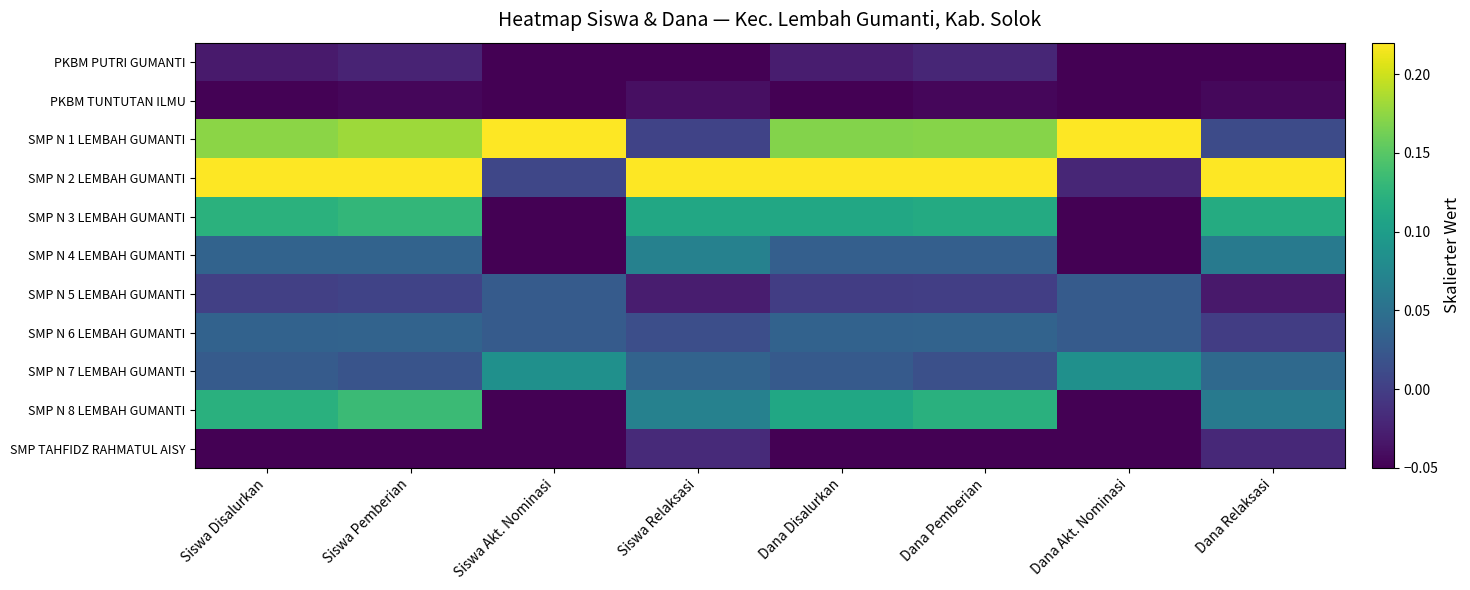

Rank the series by their maximum value, from highest to lowest.

SMP N 1 LEMBAH GUMANTI, SMP N 2 LEMBAH GUMANTI, SMP N 8 LEMBAH GUMANTI, SMP N 3 LEMBAH GUMANTI, SMP N 7 LEMBAH GUMANTI, SMP N 4 LEMBAH GUMANTI, SMP N 6 LEMBAH GUMANTI, SMP N 5 LEMBAH GUMANTI, SMP TAHFIDZ RAHMATUL AISY, PKBM PUTRI GUMANTI, PKBM TUNTUTAN ILMU